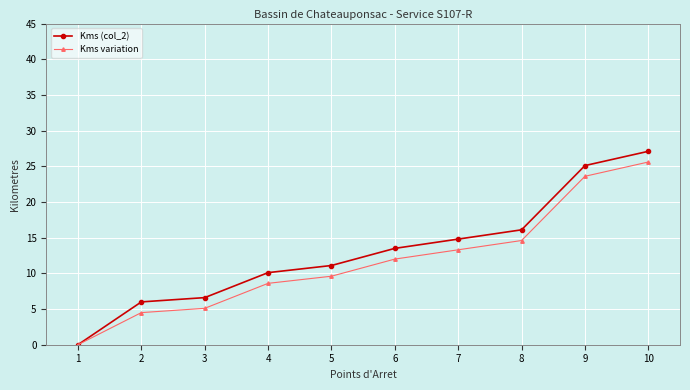

List the series in order of their overall mean, highest first.

Kms (col_2), Kms variation